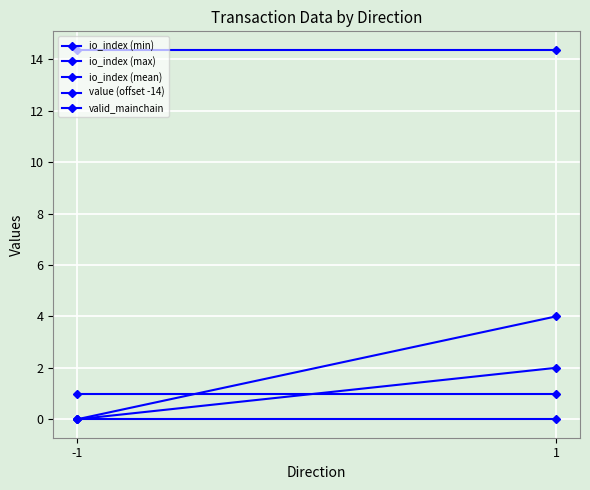

At how many categories does at least one series exceed 13?

2